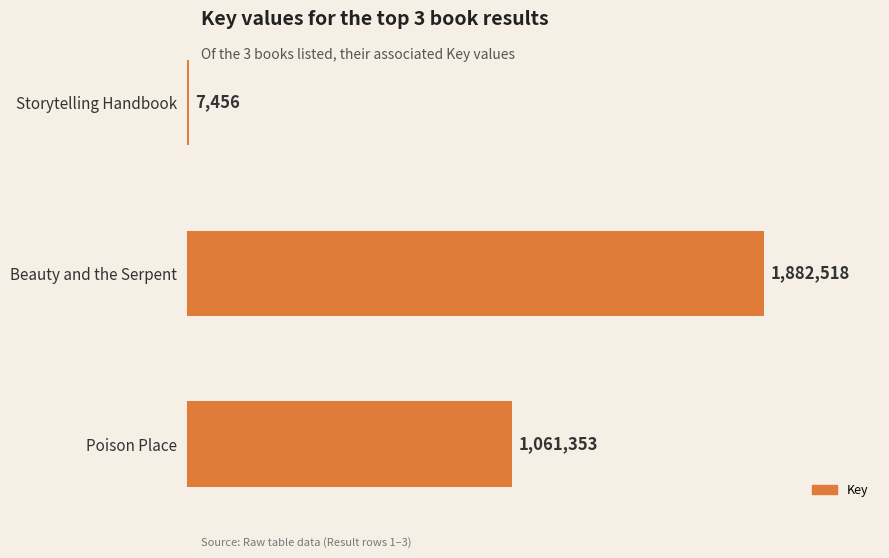

List the labels in order of value, smallest first.

Storytelling Handbook, Poison Place, Beauty and the Serpent